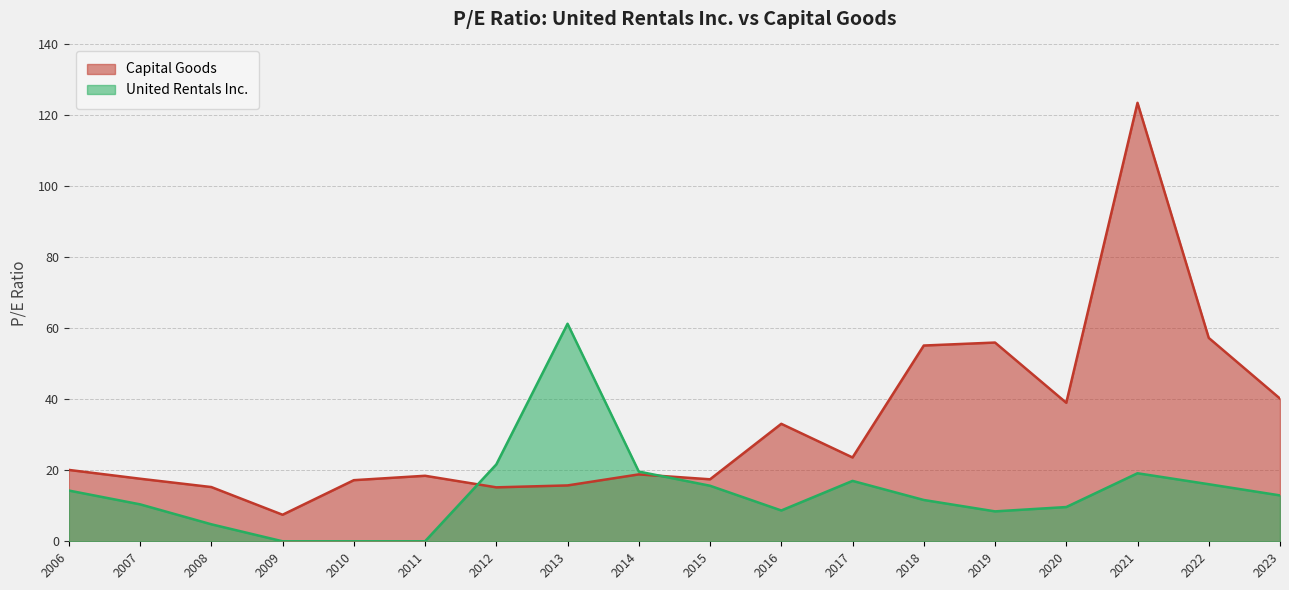

List the series in order of their peak value, lowest first.

United Rentals Inc., Capital Goods